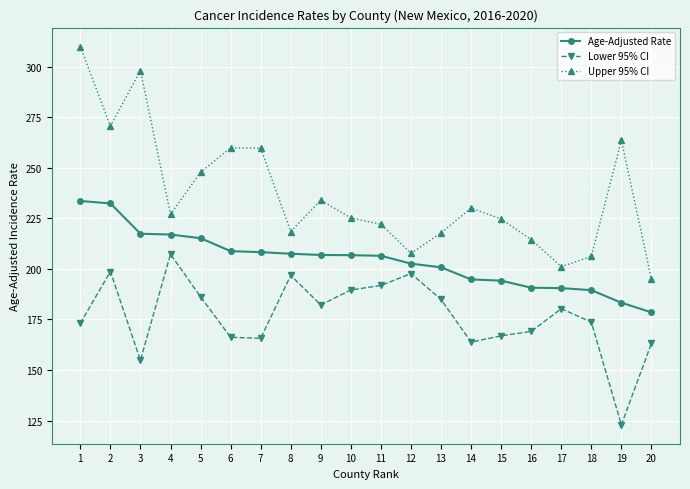

The Upper 95% CI series shows 298.1 at 3. True or false?

True